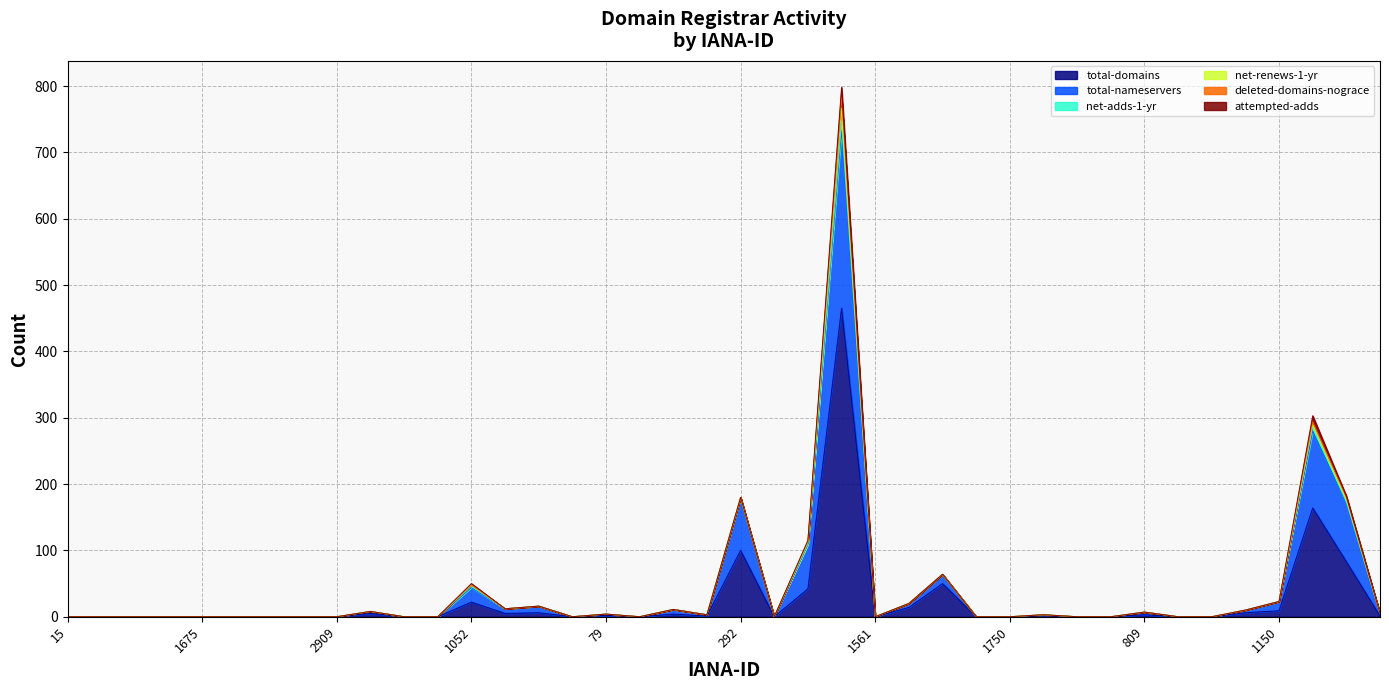

What is the average value of the attempted-adds series?

1